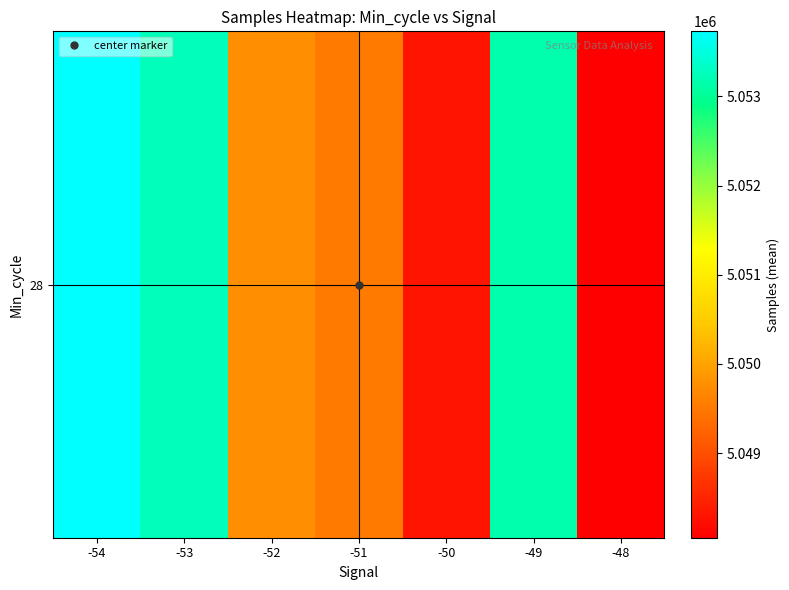

The value at -48 is 5048050.1. True or false?

True